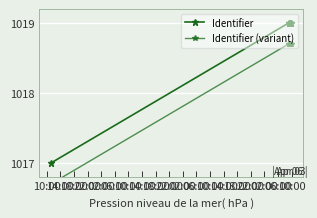

True or false: Identifier (variant) and Identifier cross at least once.

False